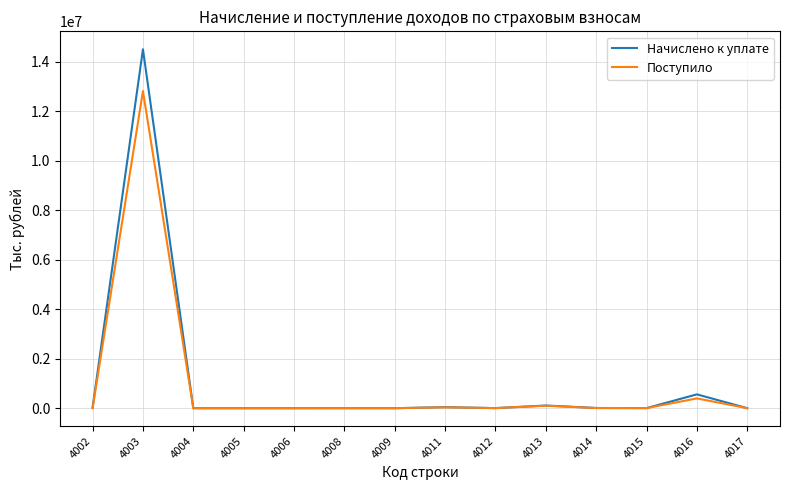

At 4003, list the series in order from smallest to largest.

Поступило, Начислено к уплате